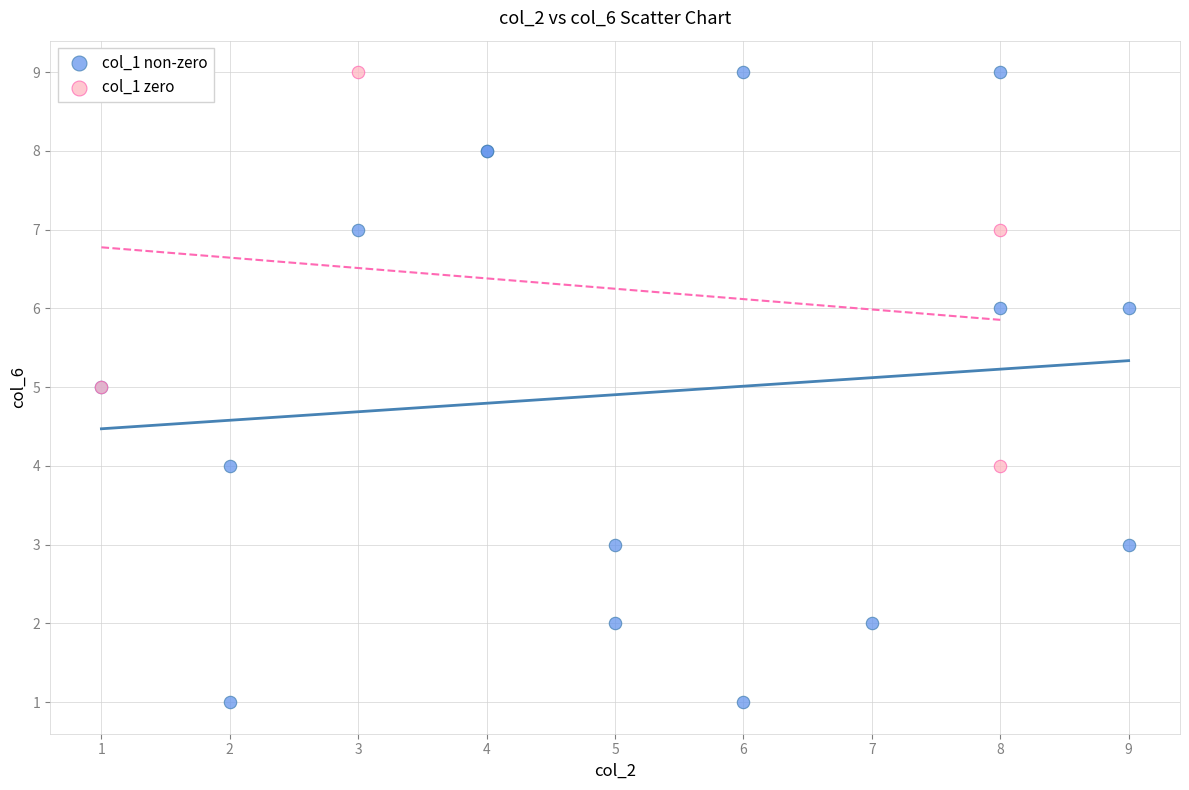

Which series has the widest spread of Y values?

col_1 non-zero